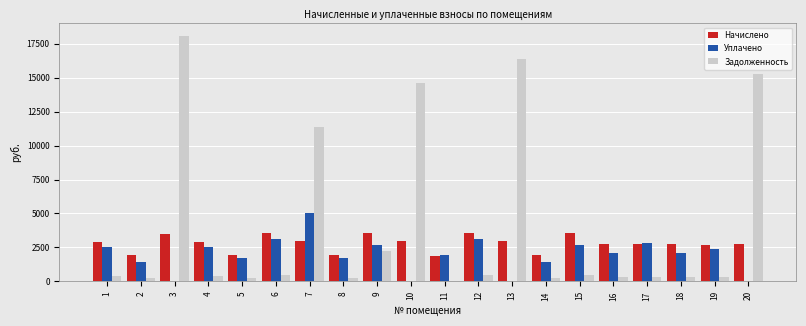

What is the sum of all Уплачено values?

39381.7